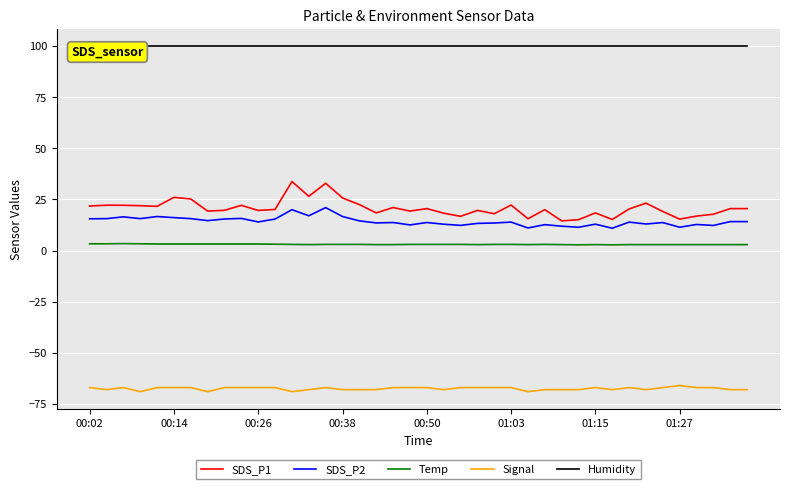

What is the value of the Signal point at the 16th from the left?

-68.0